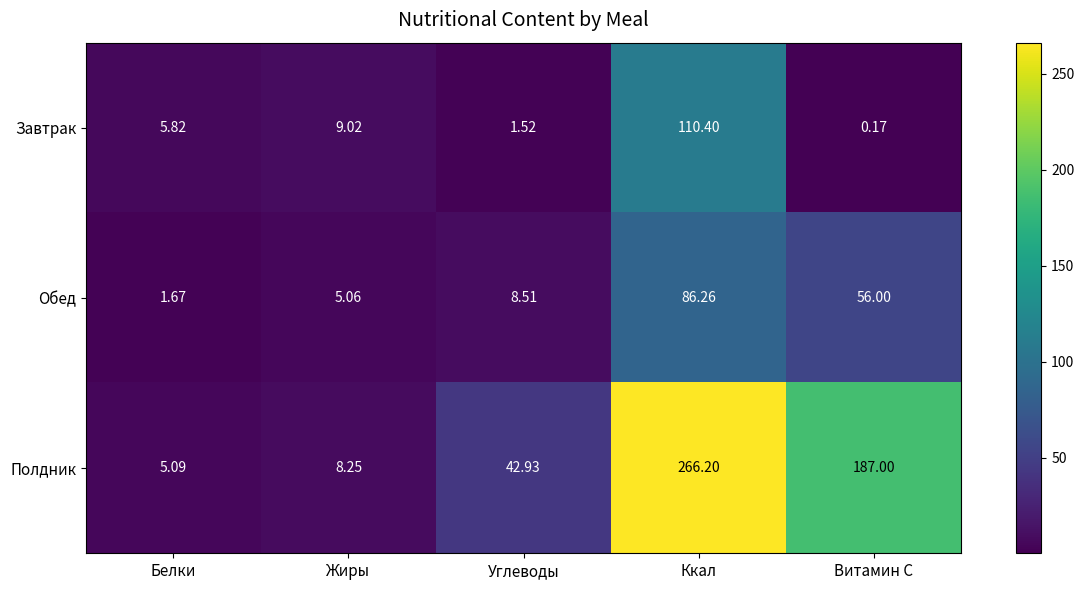

How many data points in Полдник are less than 42?

2